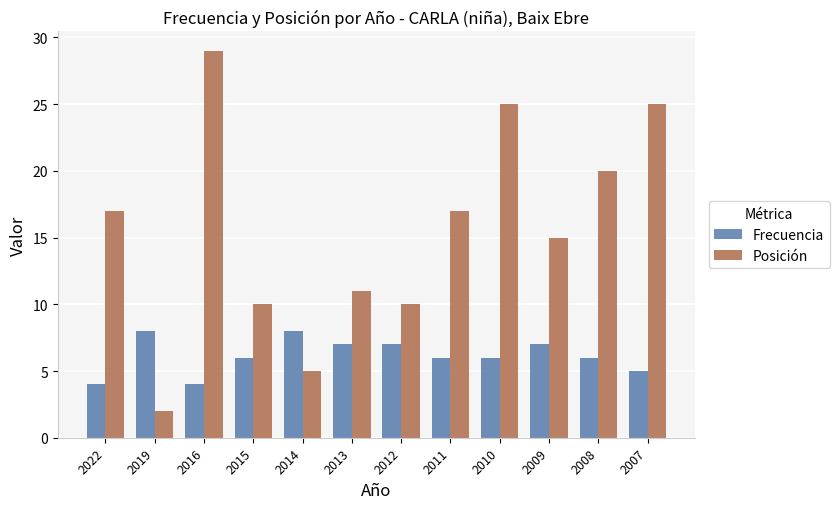

What is the maximum value shown in the chart?

29